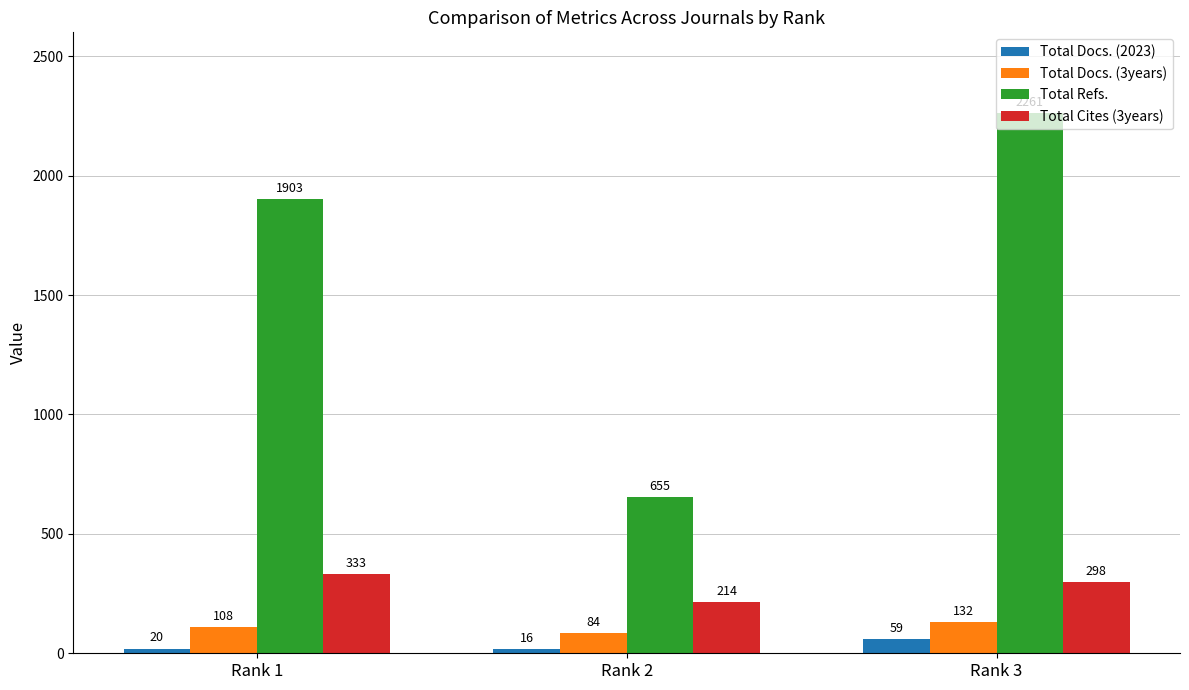

What is the highest value of the Total Docs. (3years) series?

132